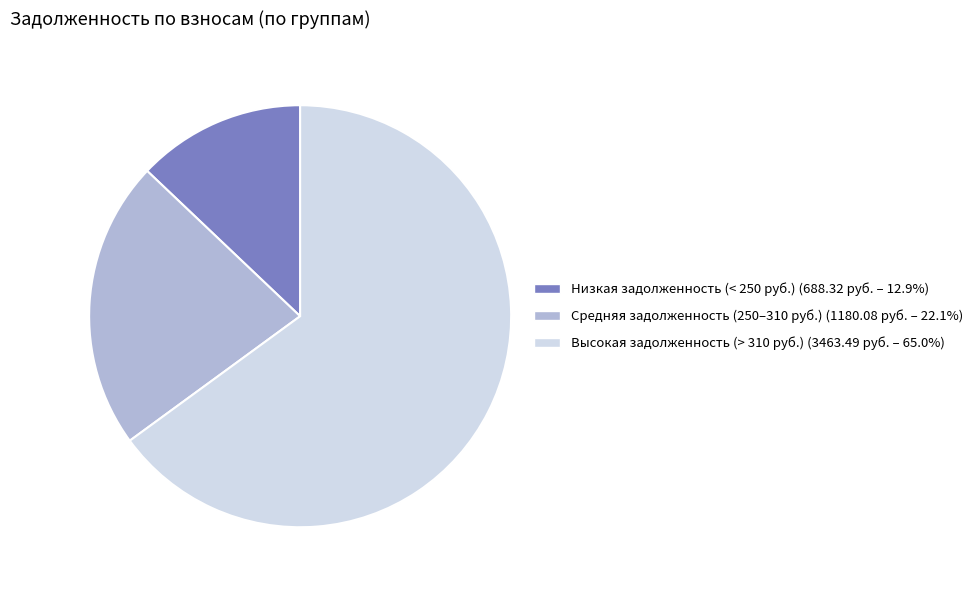

Does any single category account for the majority?

Yes